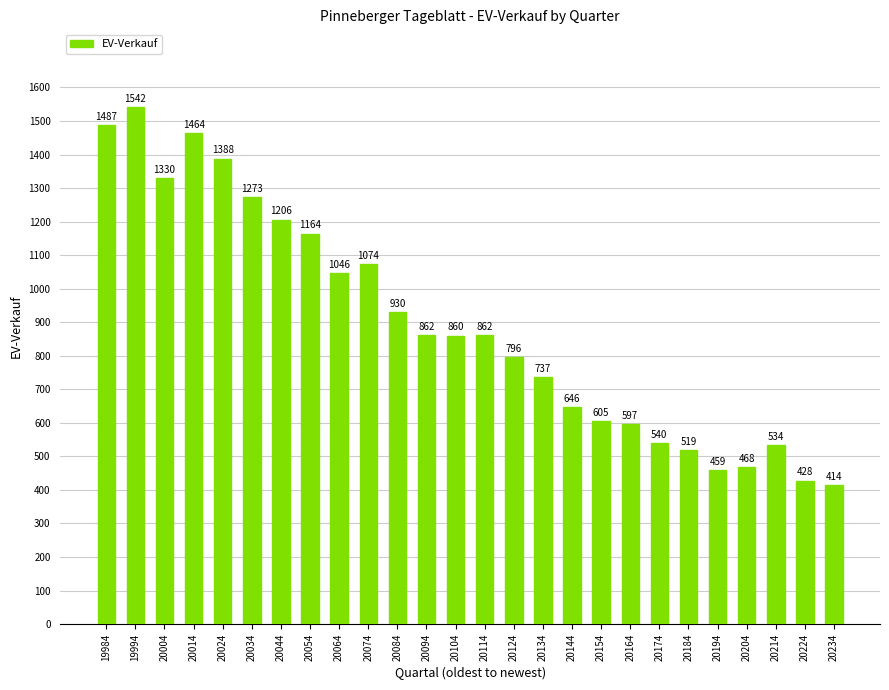

The chart shows a value of 2129 at 19984. True or false?

False